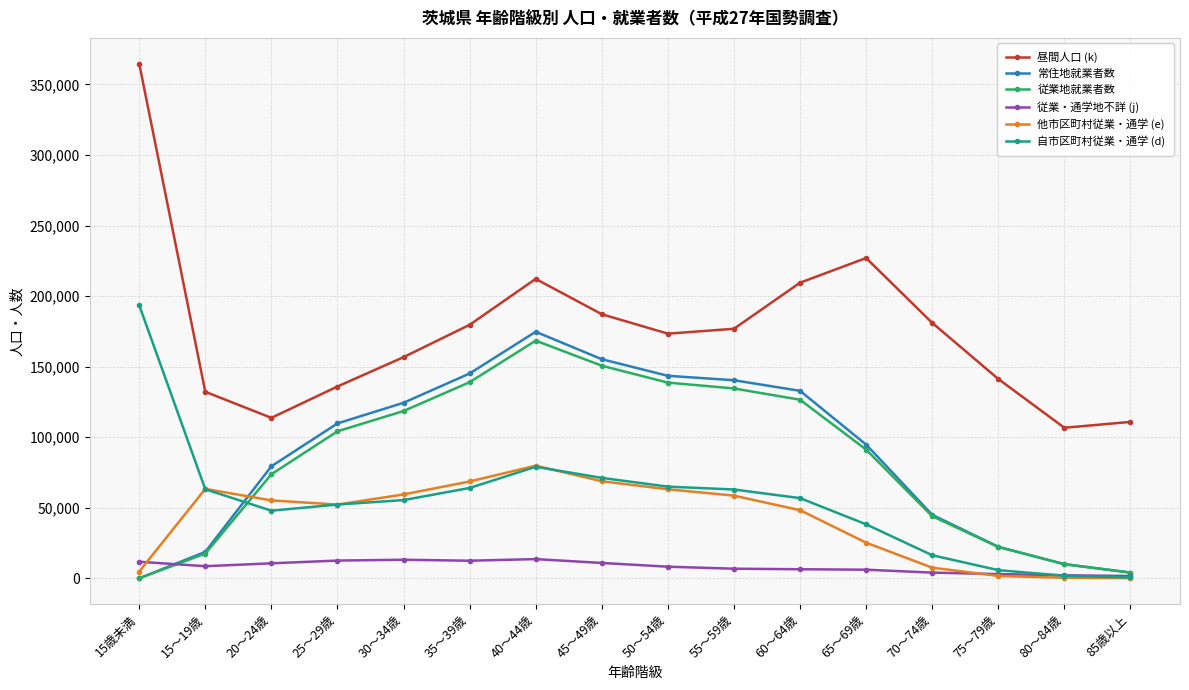

At which label does 従業・通学地不詳 (j) first exceed 8602?

15歳未満